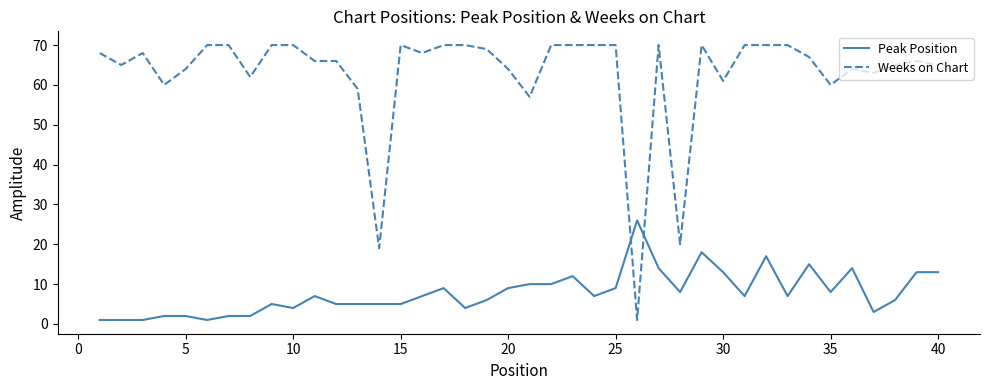

List the series in order of their overall mean, lowest first.

Peak Position, Weeks on Chart